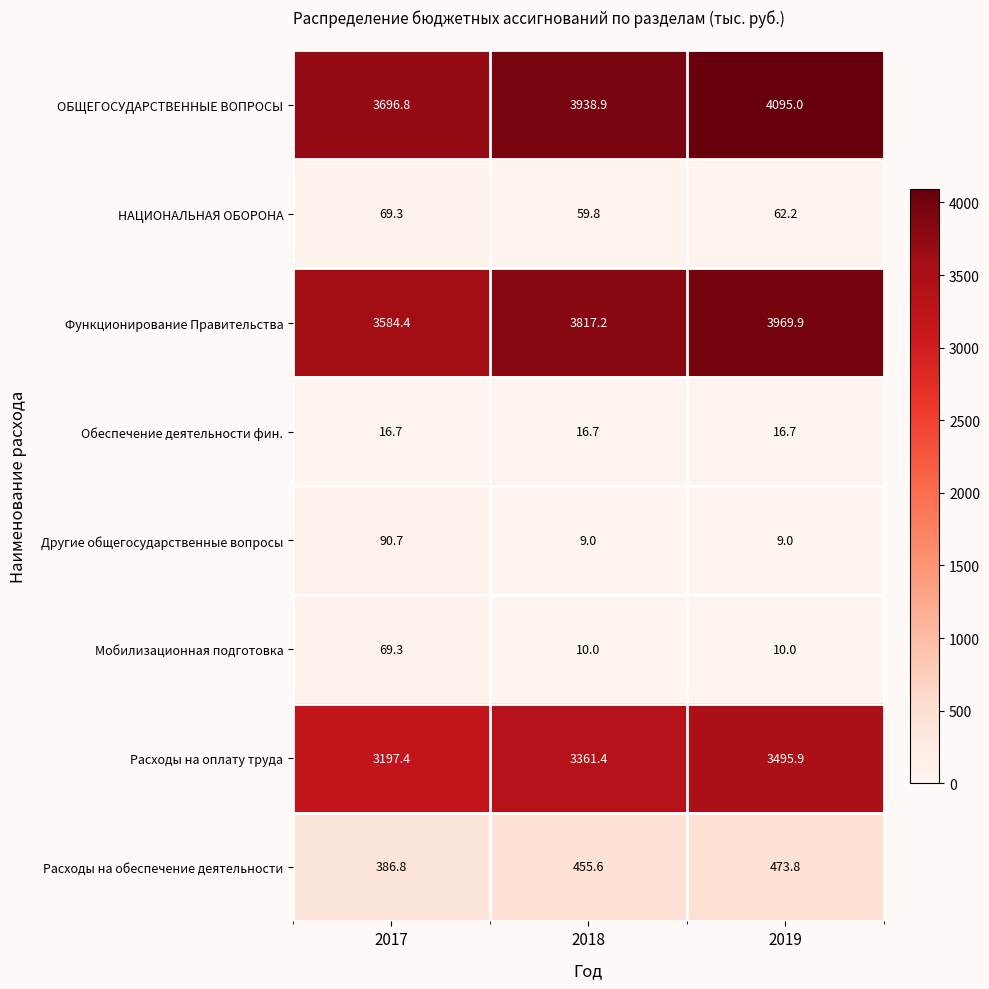

What is the total value across all series at 2019?

12132.5